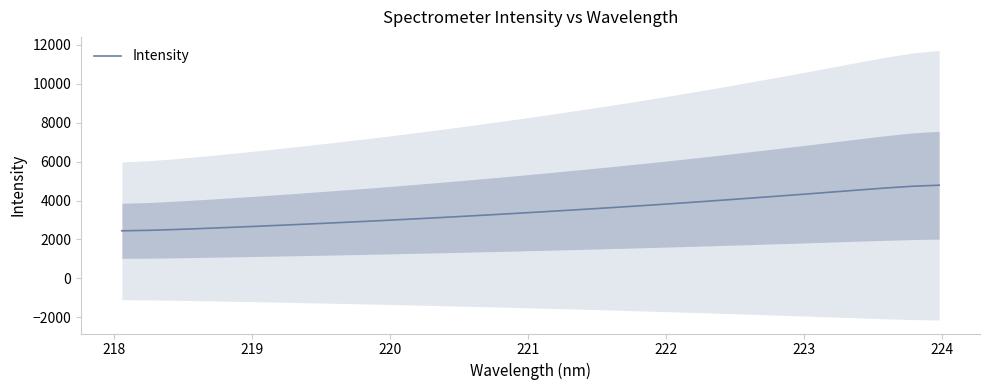

How many data points does each series have?

32